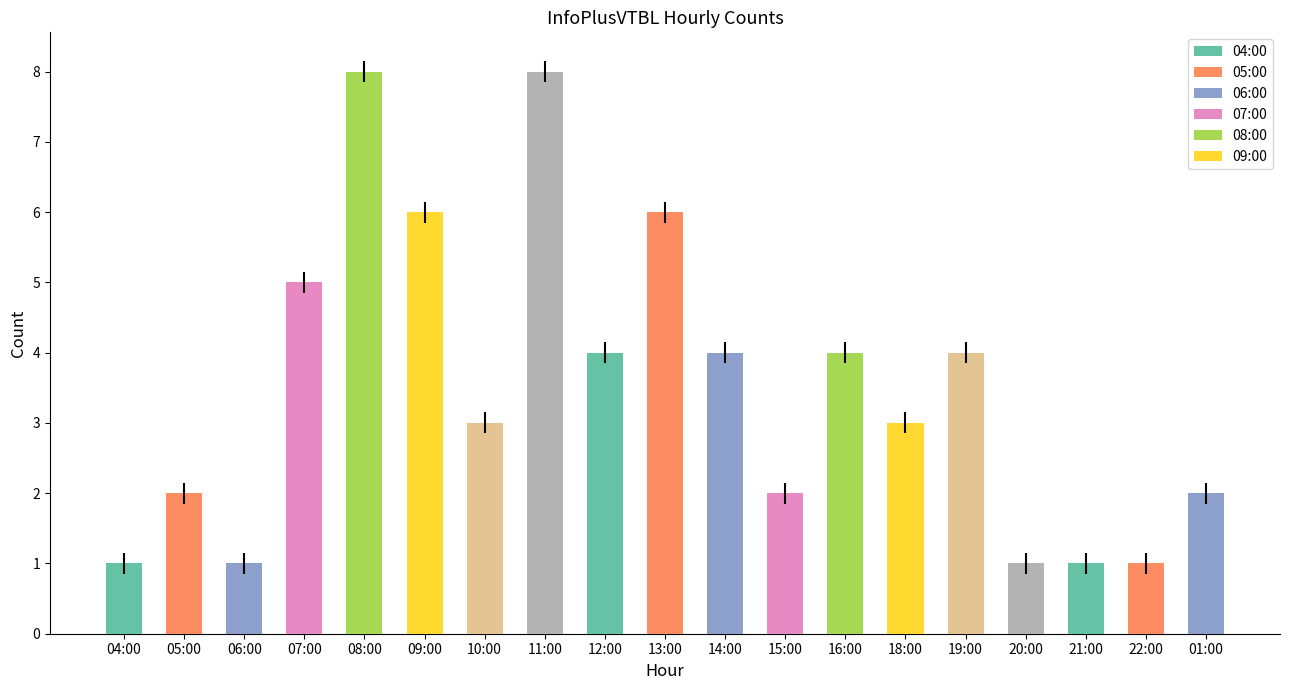

Where does the data first go above 3?

07:00